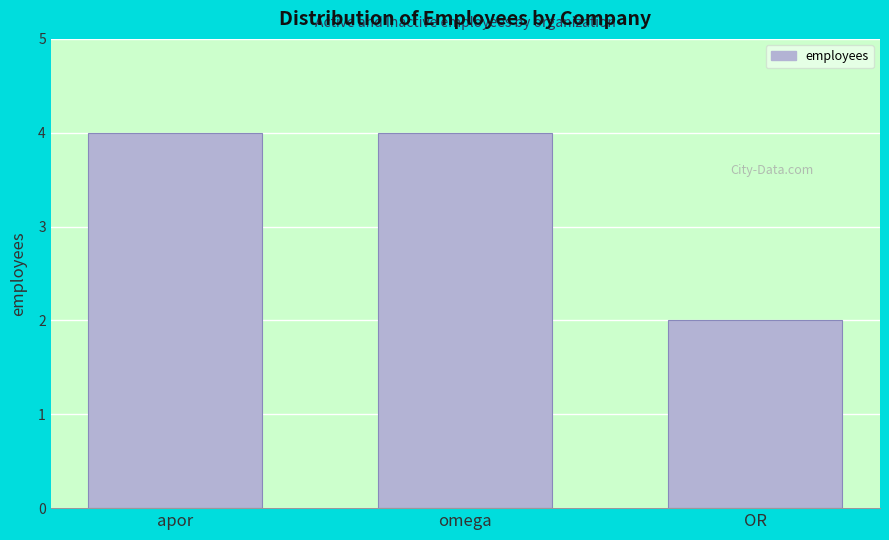

Reading left to right, what are all the values shown in this chart?

apor=4	omega=4	OR=2